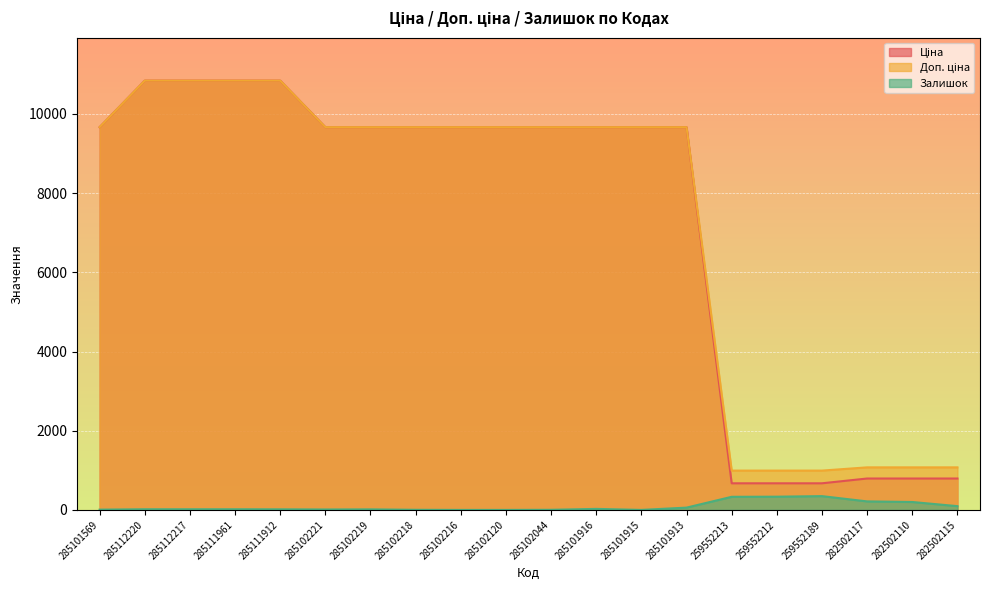

At which label is Залишок closest to 174?

282502110